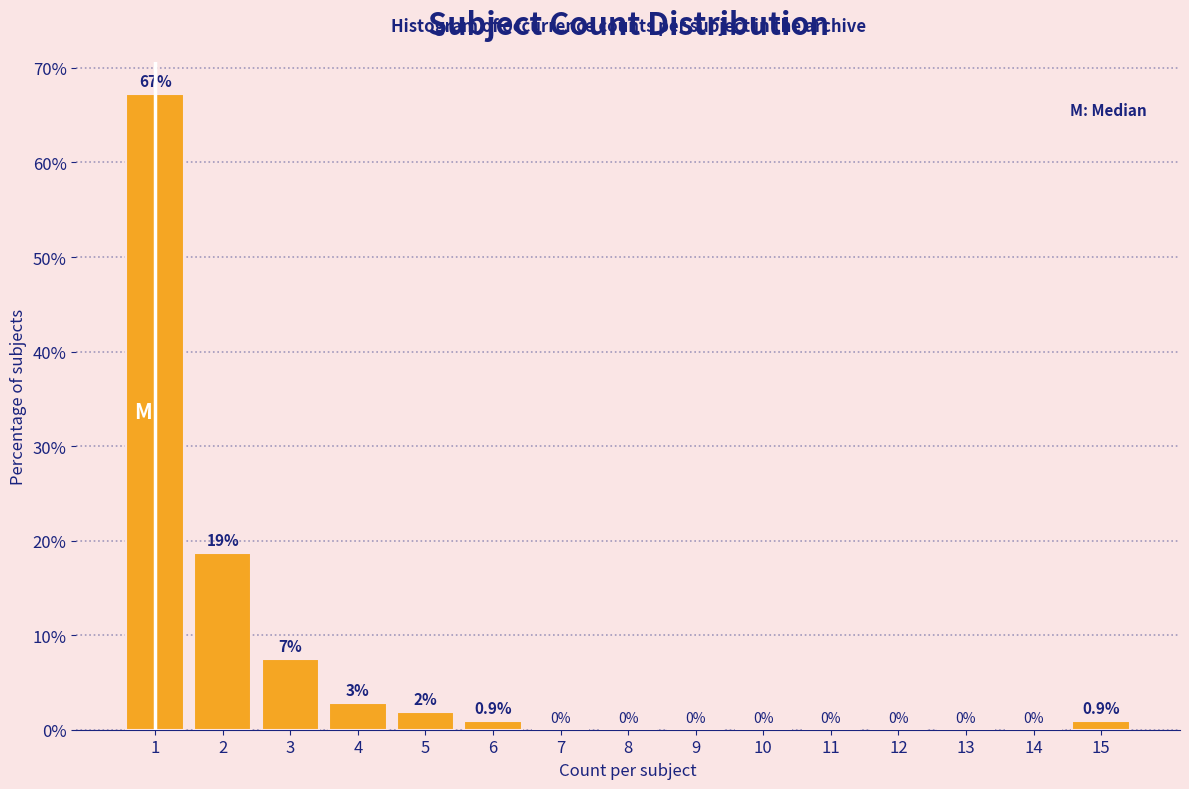

Over which range of the x-axis is the bar tallest?

0.5 to 1.5